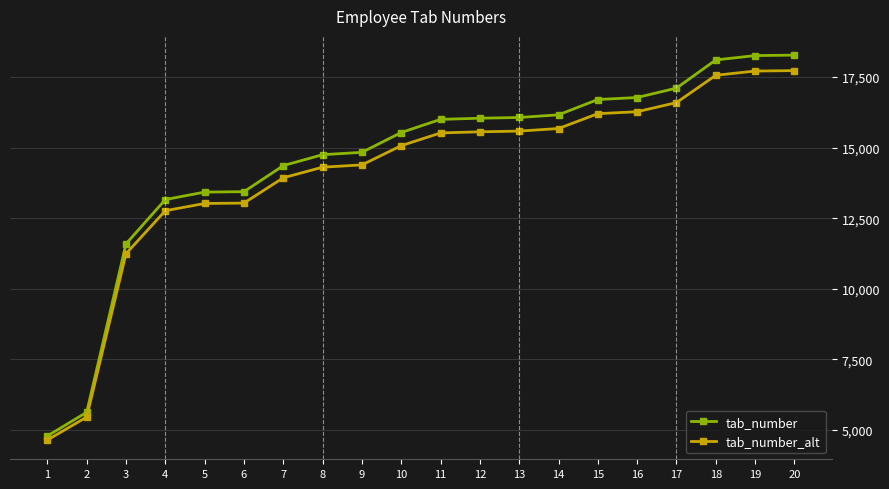

The value of tab_number at 11 is 15997.0. True or false?

True